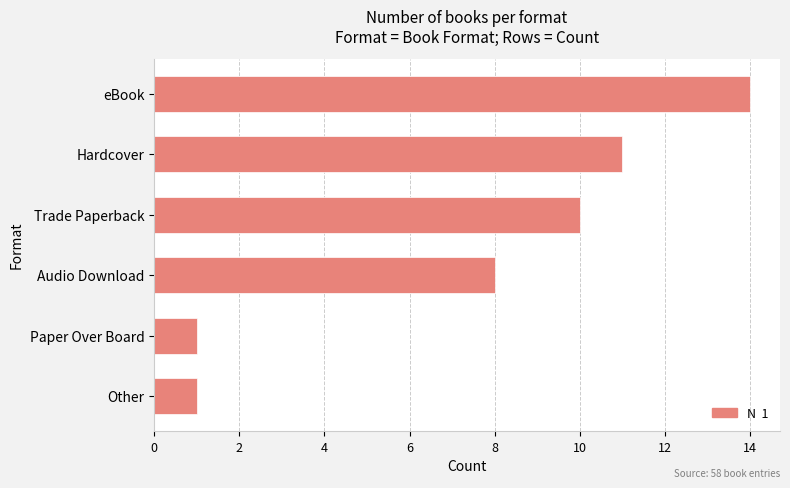

How many values are below 10?

3